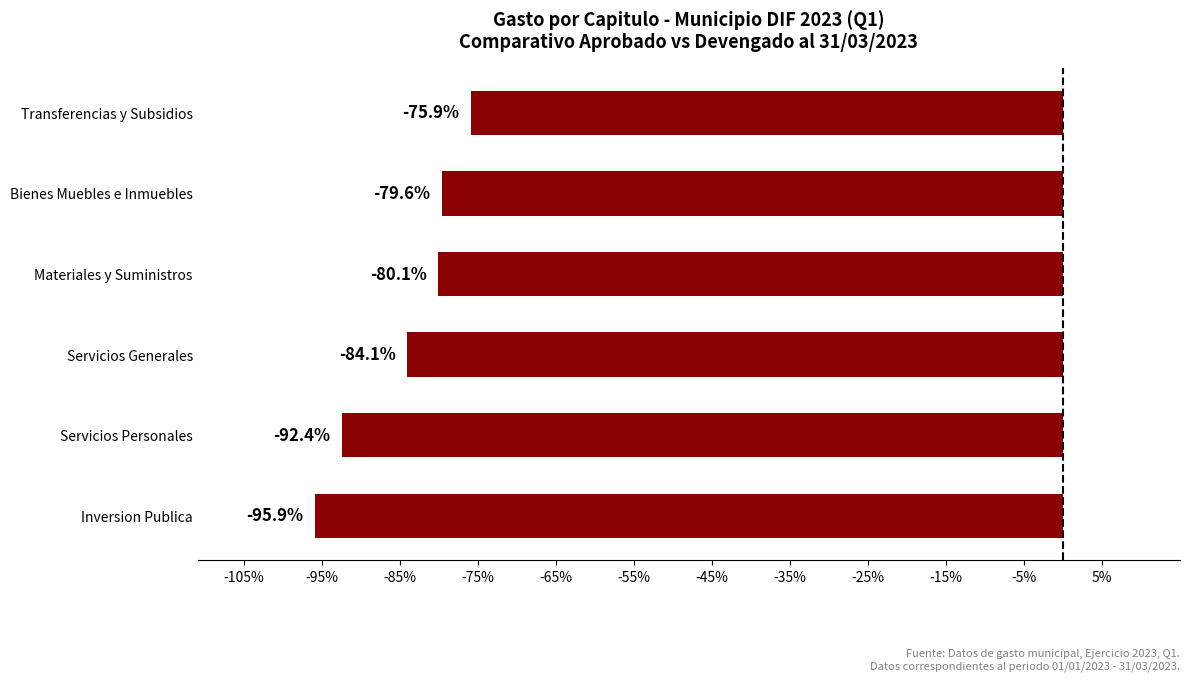

Where is the data nearest to the value -85?

Servicios Generales